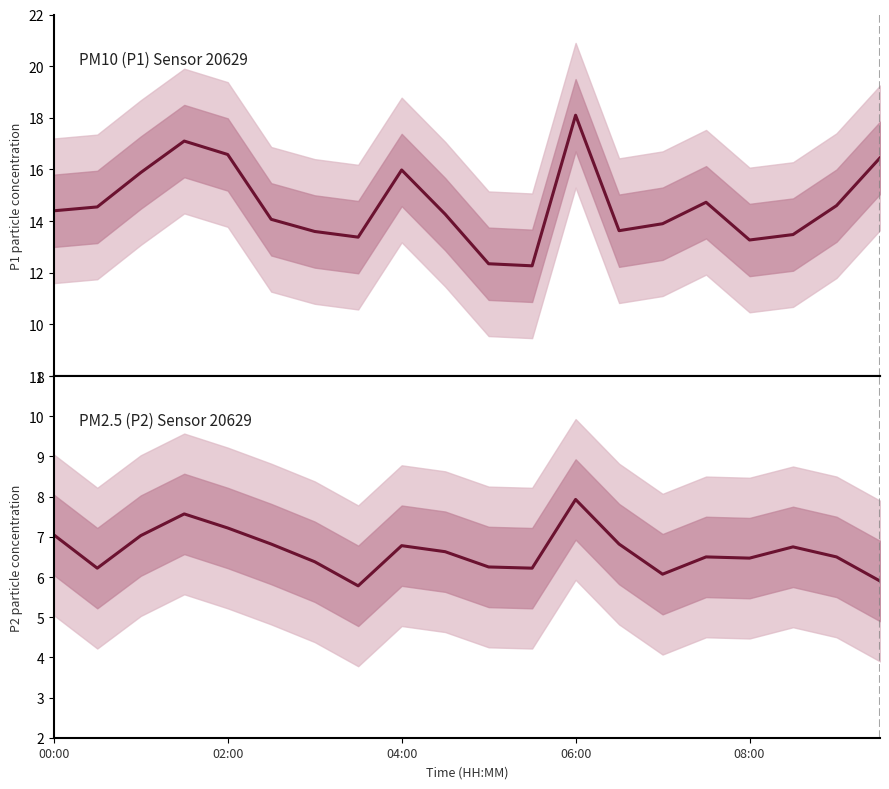

The value of P2 at 18 is 9.0. True or false?

False